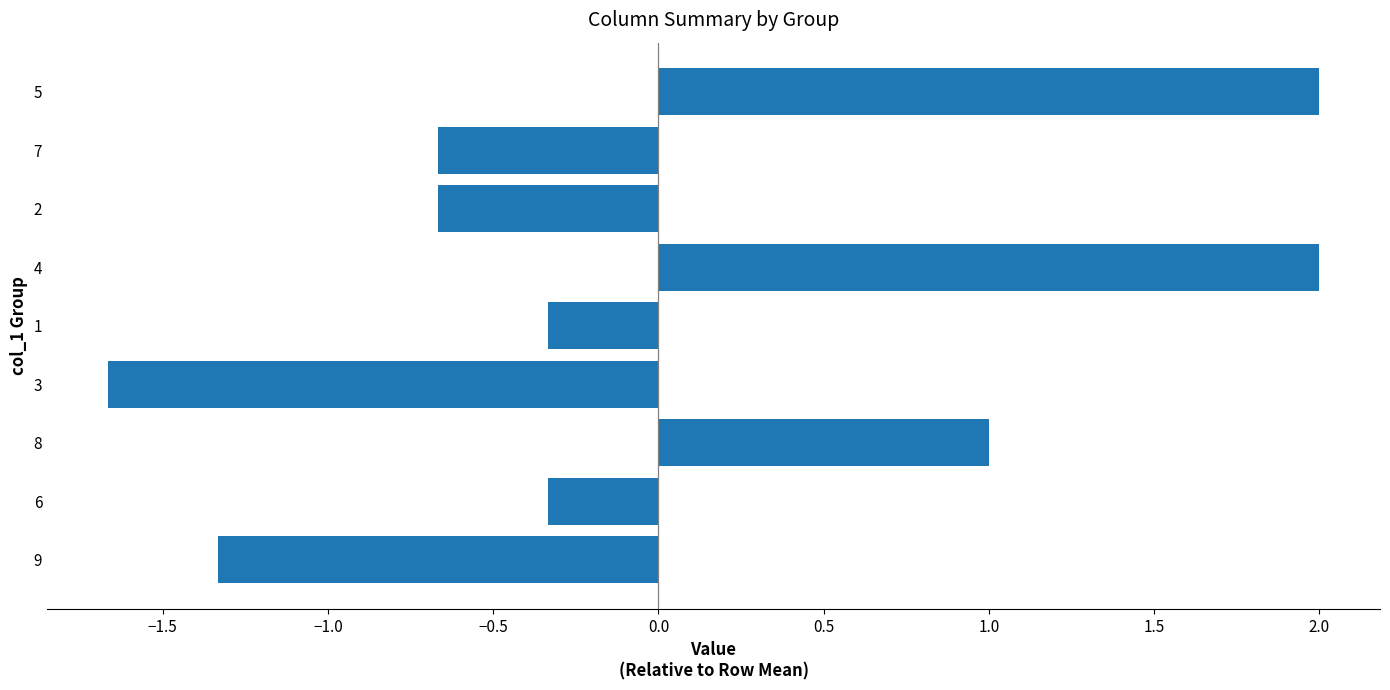

What is the change in value from 3 to 5?

+3.7